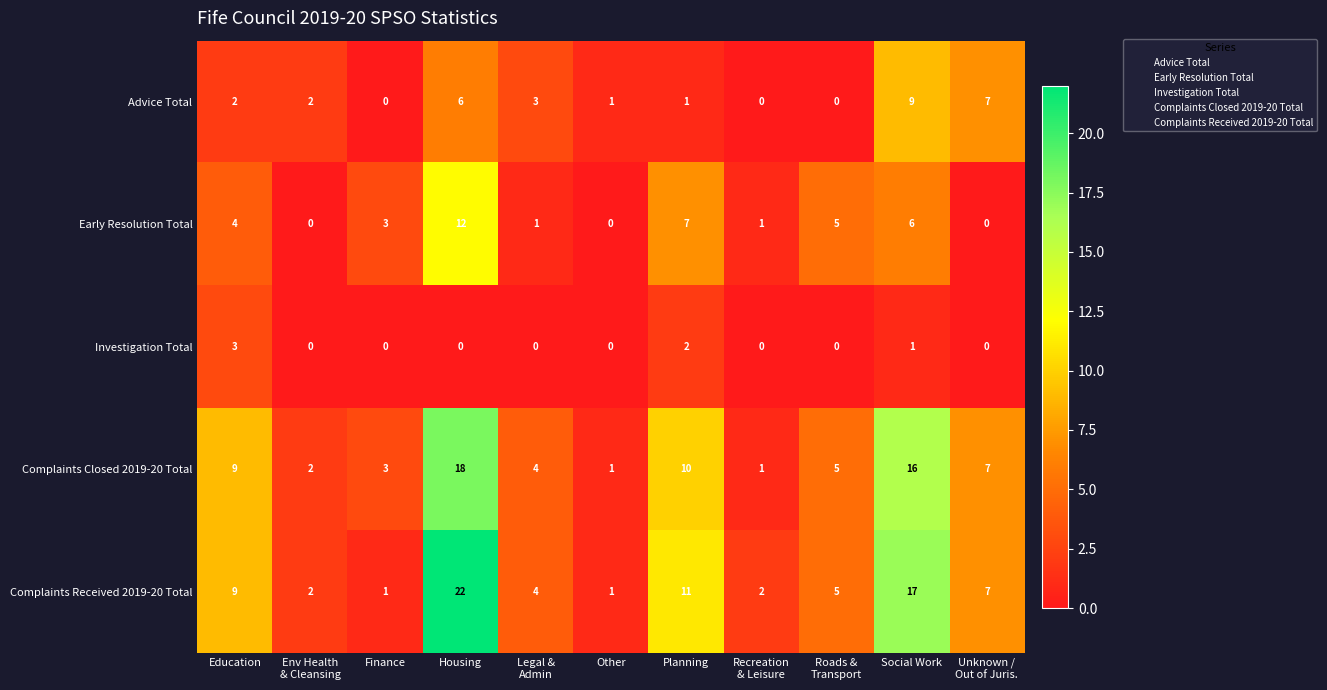

The value of Advice Total at Other is 1. True or false?

True